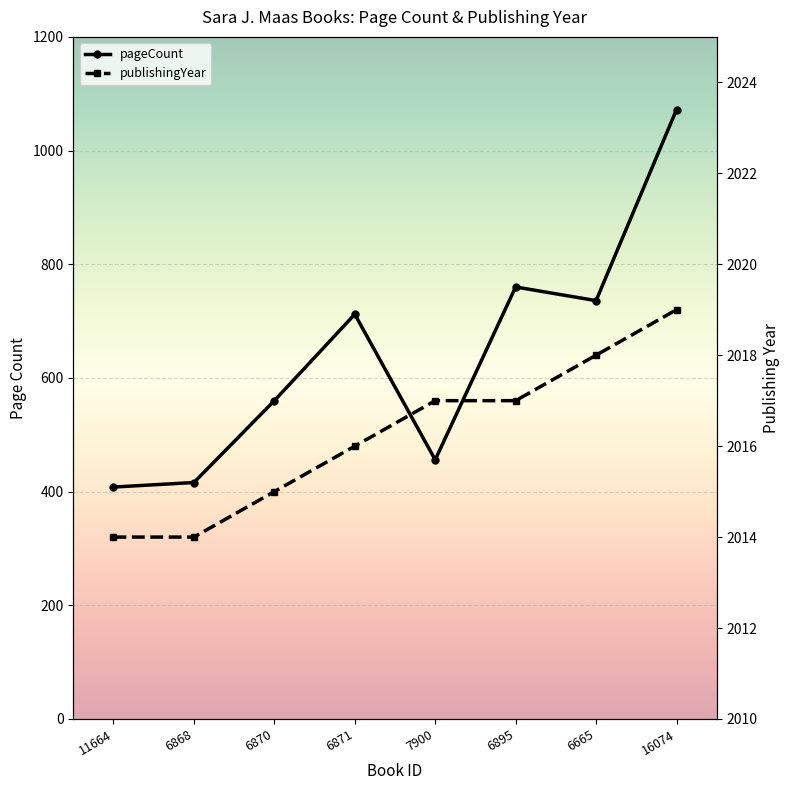

Rank the series at 7900 from lowest to highest value.

pageCount, publishingYear